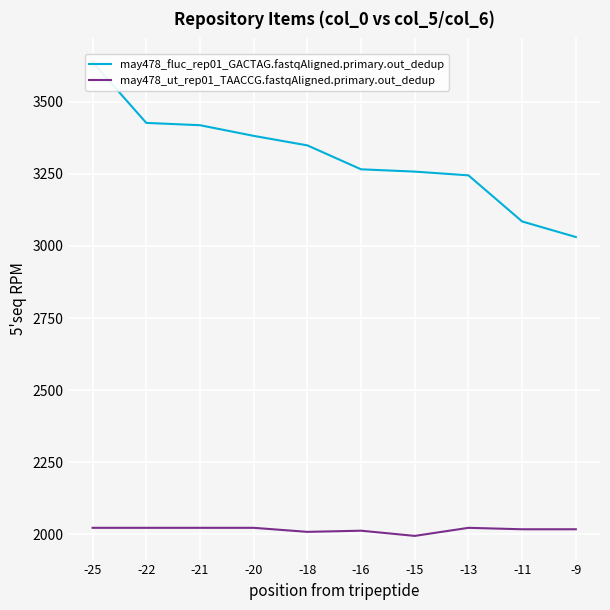

True or false: may478_ut_rep01_TAACCG.fastqAligned.primary.out_dedup and may478_fluc_rep01_GACTAG.fastqAligned.primary.out_dedup intersect in this chart.

False